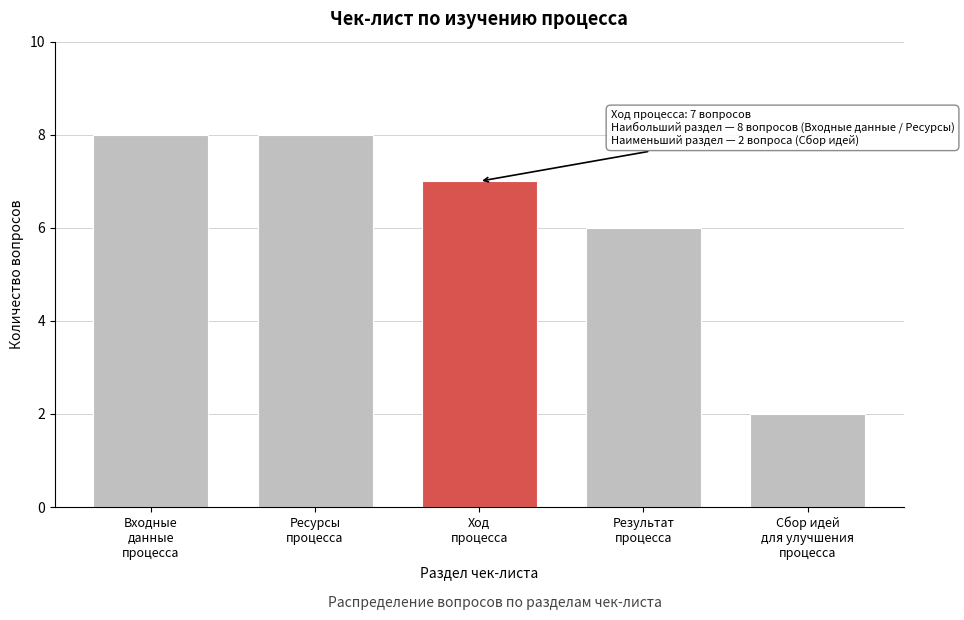

Reading right to left, extract all data points from this chart.

2	6	7	8	8